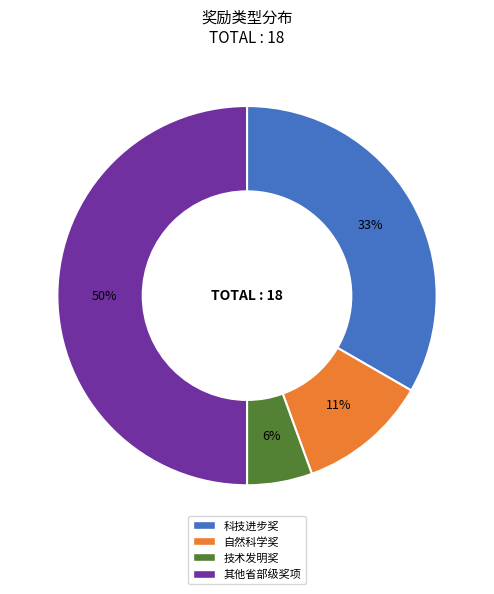

How many segments does this pie chart have?

4